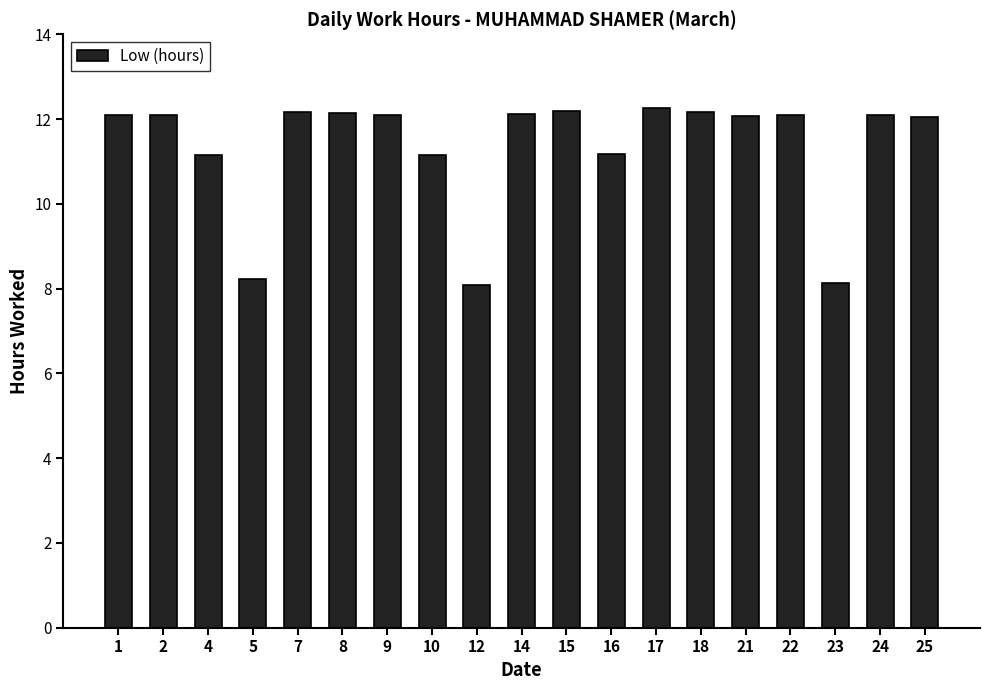

How many values are below 12?

6